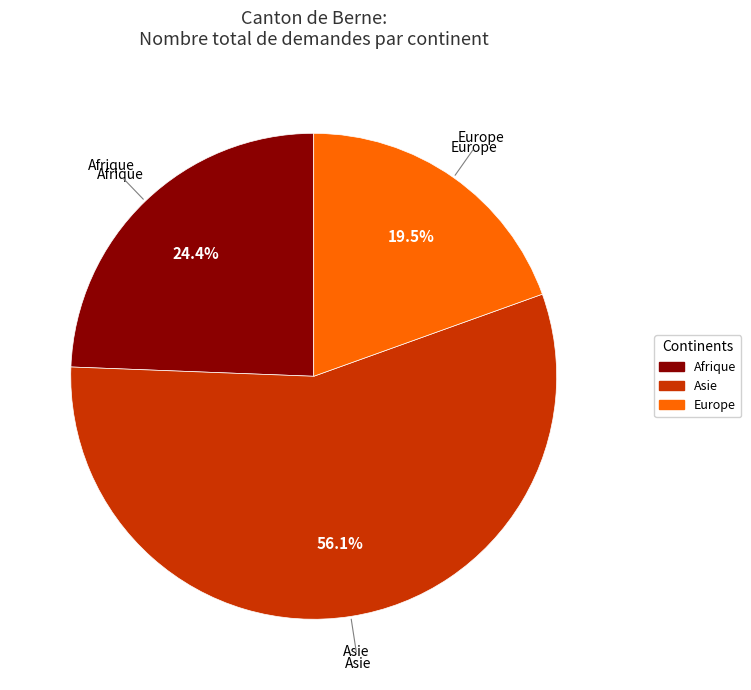

Combined, do Asie and Afrique account for over 50%?

Yes